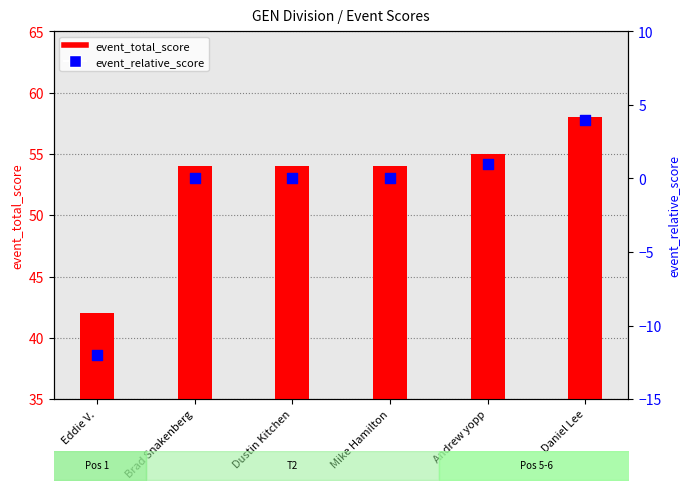

Is the value of event_total_score at Dustin Kitchen greater than the value of event_relative_score at Dustin Kitchen?

Yes